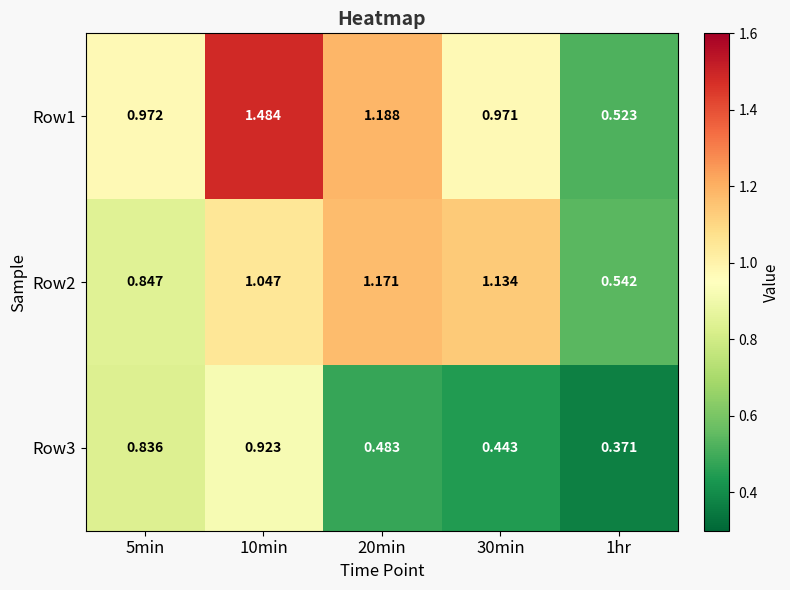

Which label corresponds to the largest value in the chart?

10min